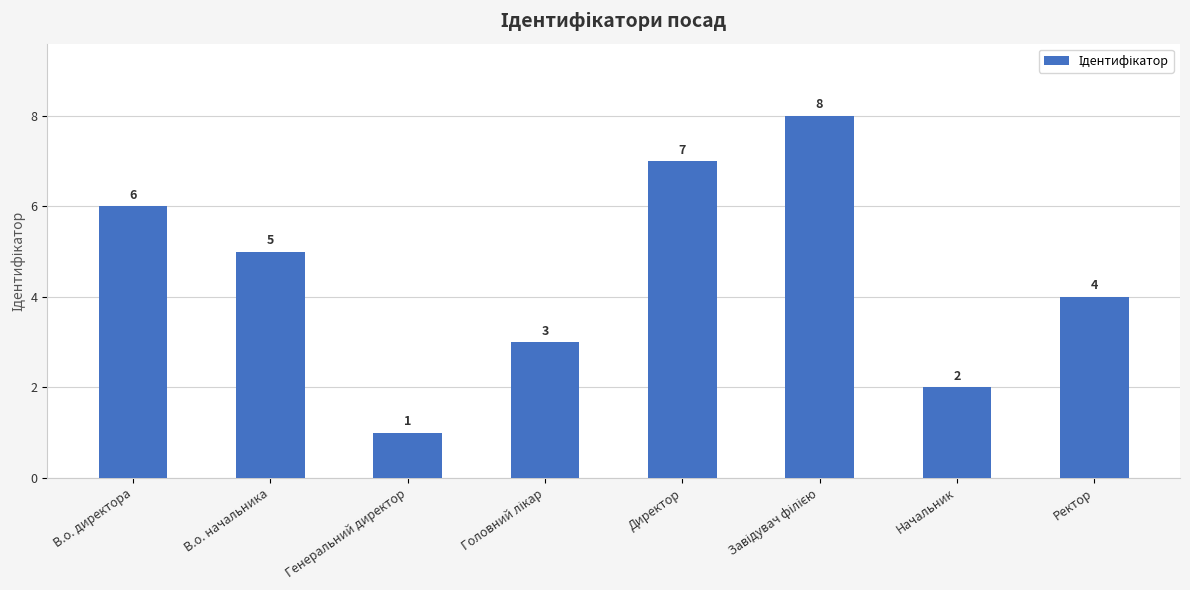

Where is the data nearest to the value 4?

Ректор